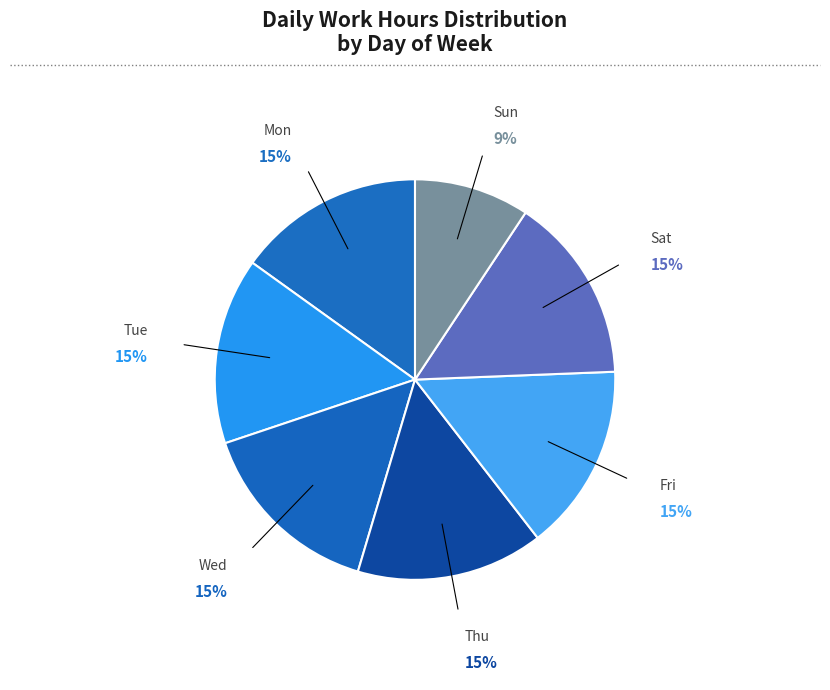

To the nearest percent, what percentage of the pie is Thu?

15%